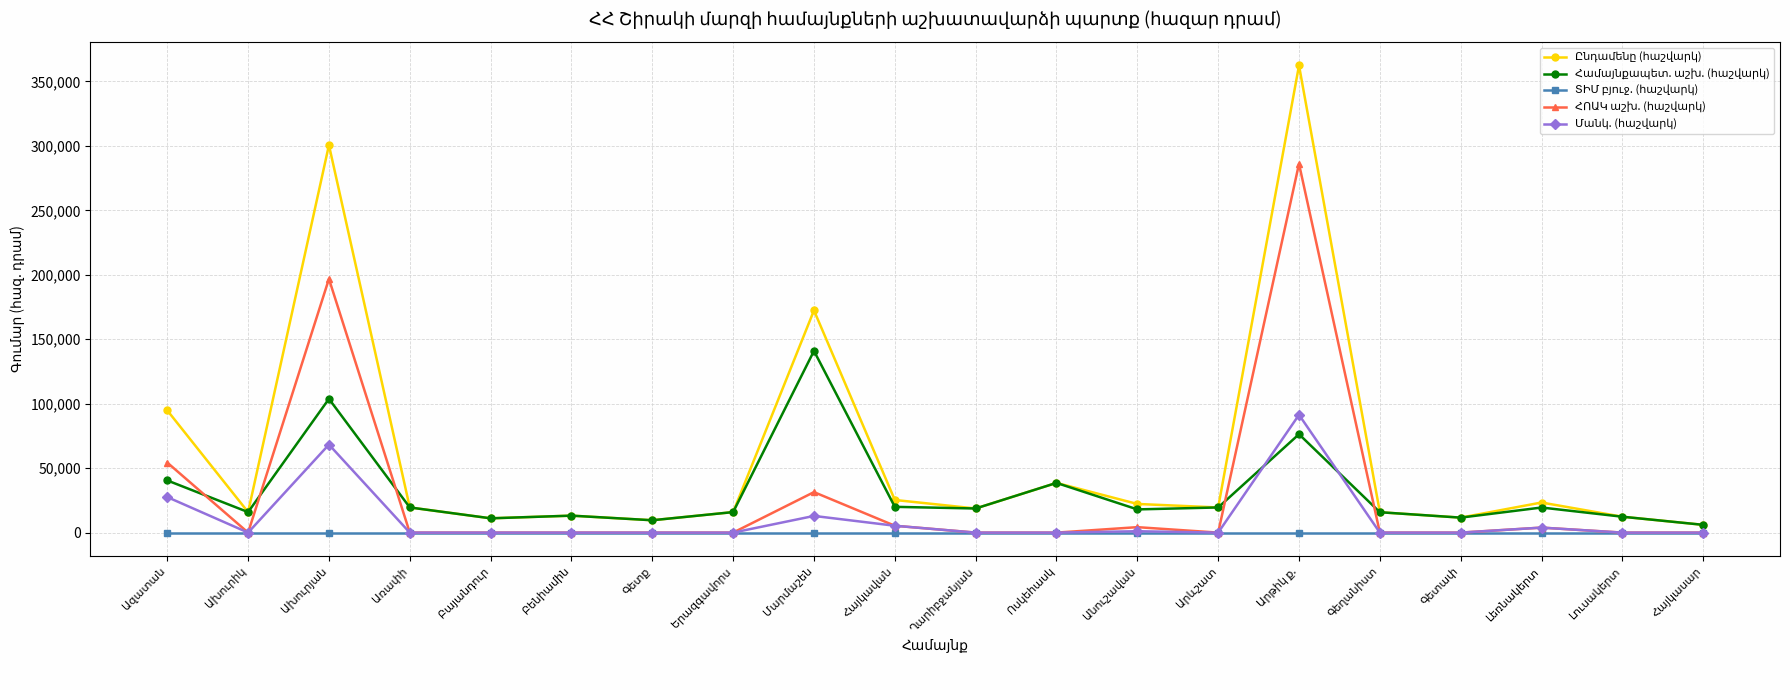

How many data points does each series have?

20